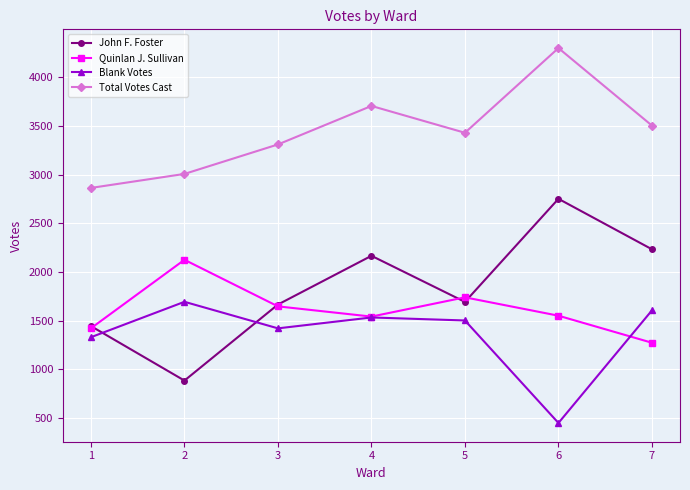

Is the value of Quinlan J. Sullivan at 1 greater than the value of Blank Votes at 7?

No